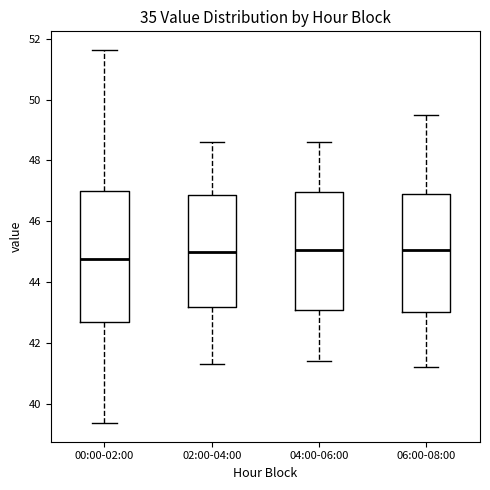

Which box is the tallest, from its lower edge to its upper edge?

00:00-02:00